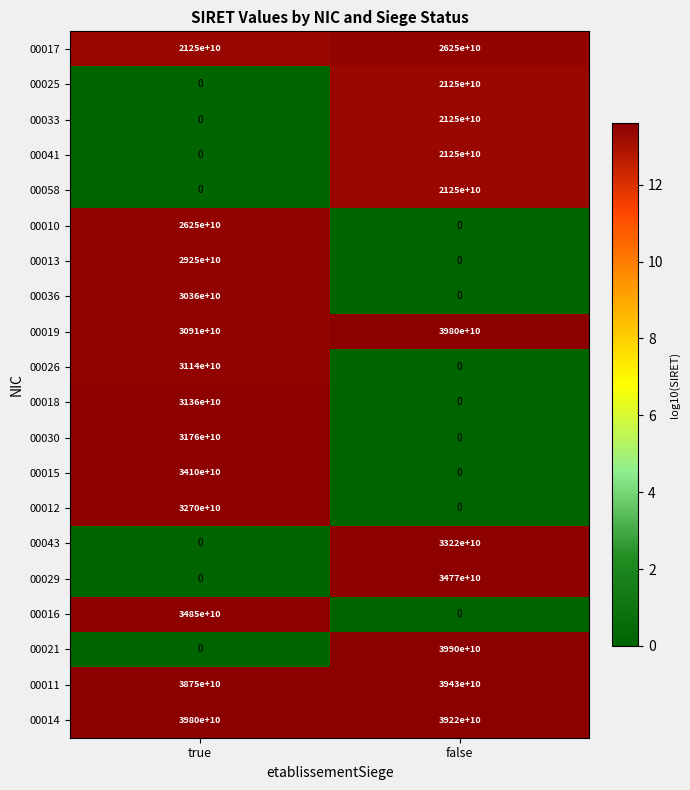

Between true and false, which series saw the biggest shift?

00021